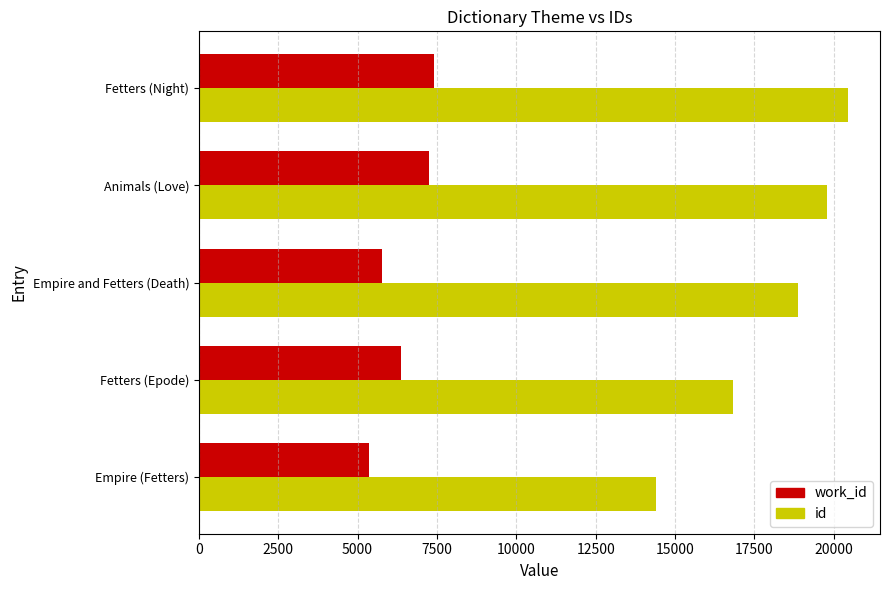

At how many categories does at least one series exceed 12938?

5